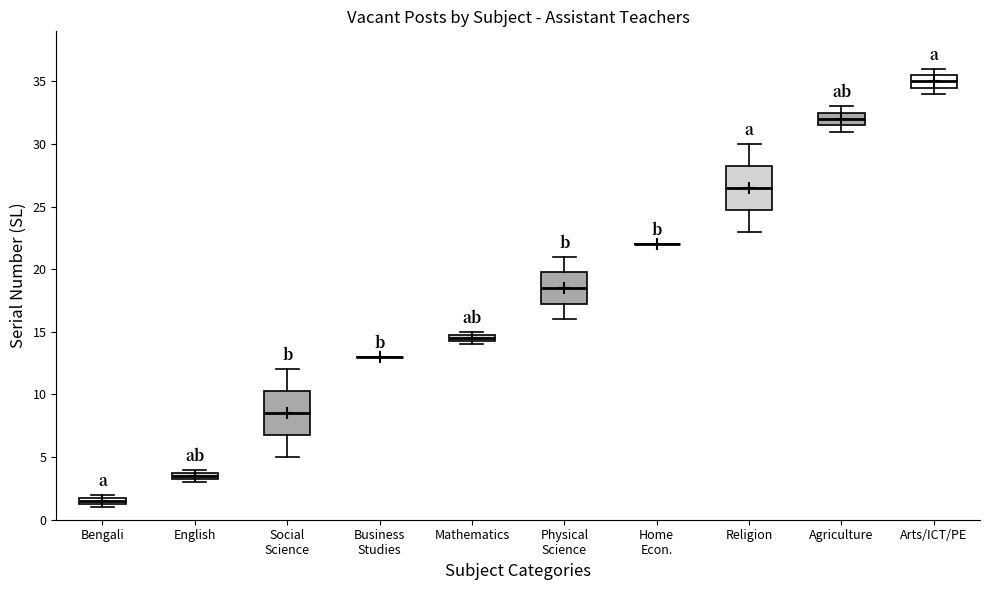

Where is the upper edge of the box for Agriculture on the y-axis? The values are not printed on the chart, so give them approximately, as read against the axis.

32.5